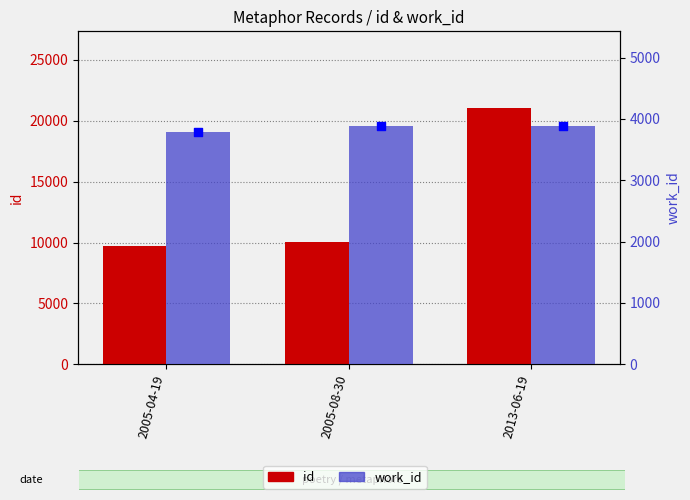

Which series reaches the minimum Y coordinate?

work_id